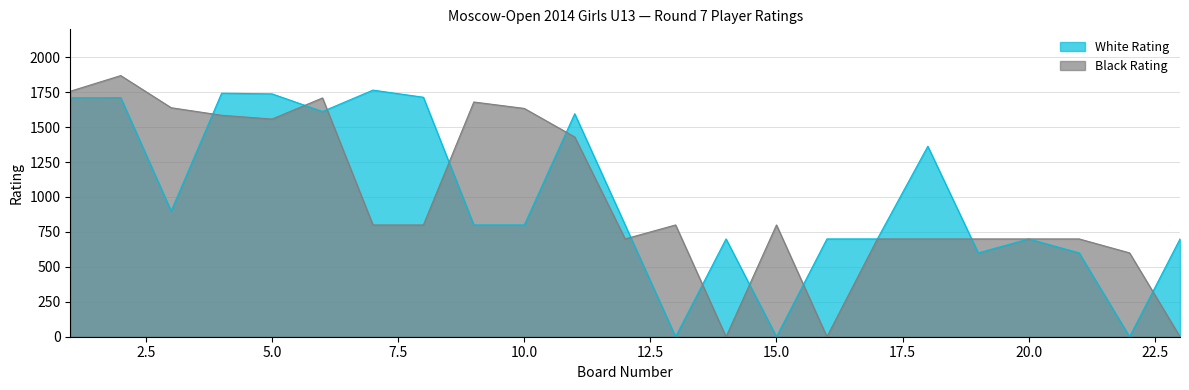

Which has a higher value, 13 or 2?

2